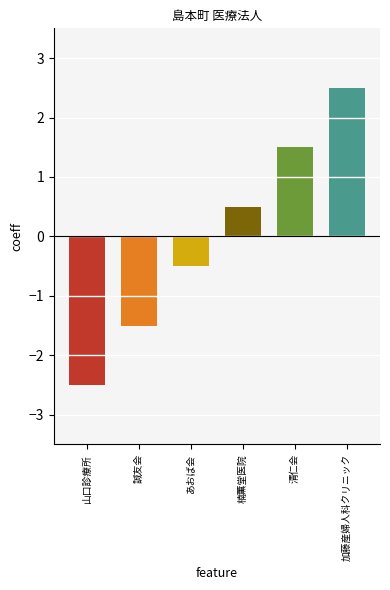

Are the bars horizontal?

No